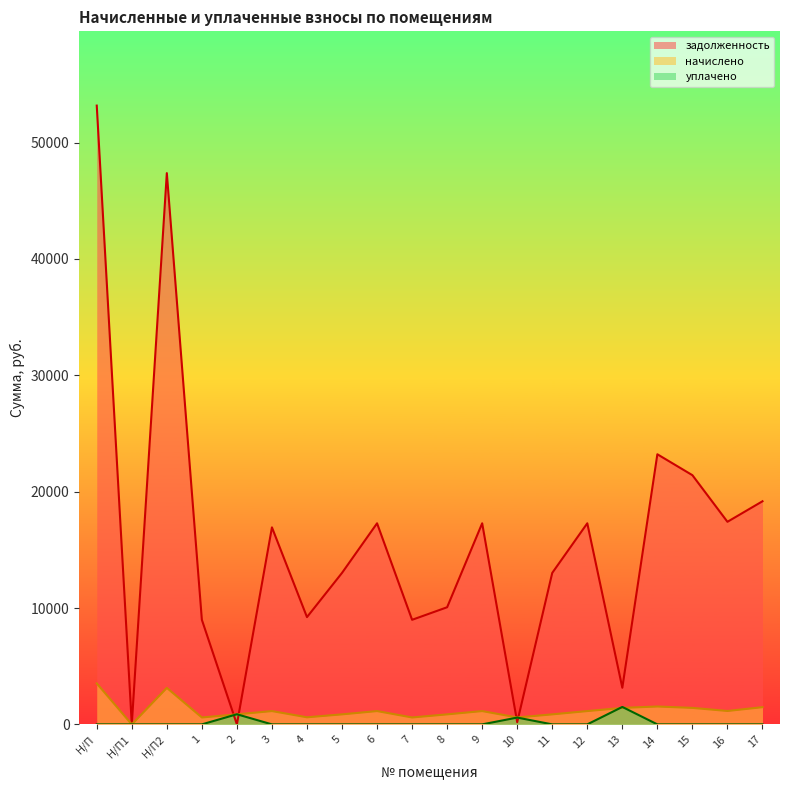

At which category is the sum across all series the highest?

Н/П